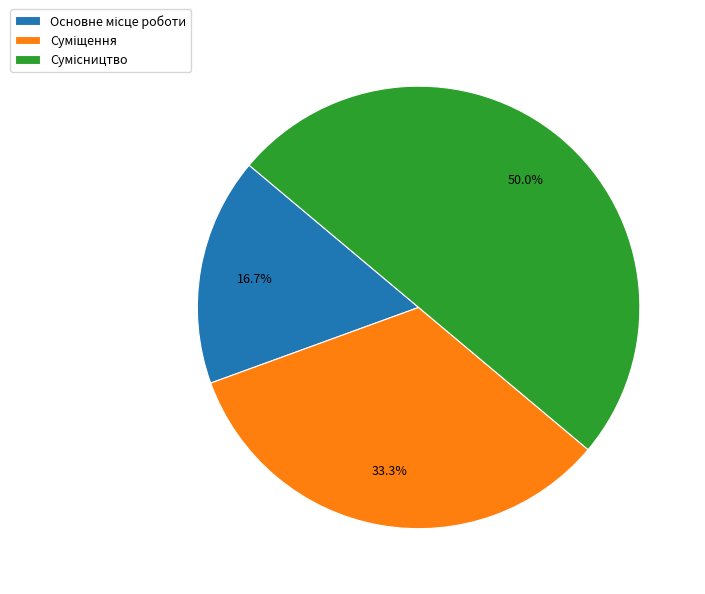

True or false: Основне місце роботи accounts for 17% of the total.

True